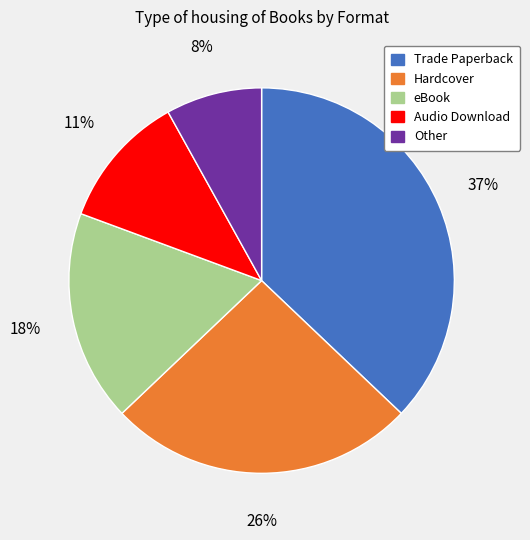

What is the smallest slice in the pie chart?

Other